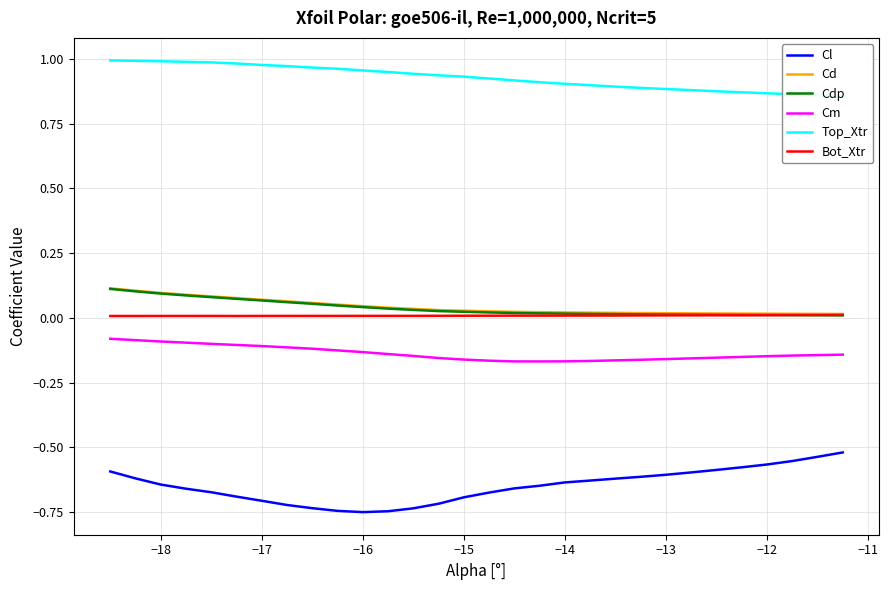

Rank the series by their maximum value, from highest to lowest.

Top_Xtr, Cd, Cdp, Bot_Xtr, Cm, Cl